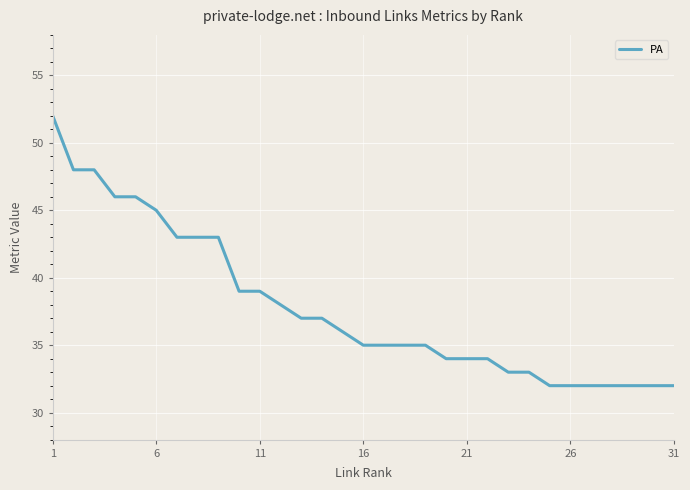

Reading left to right, extract all data points from this chart.

52	48	48	46	46	45	43	43	43	39	39	38	37	37	36	35	35	35	35	34	34	34	33	33	32	32	32	32	32	32	32